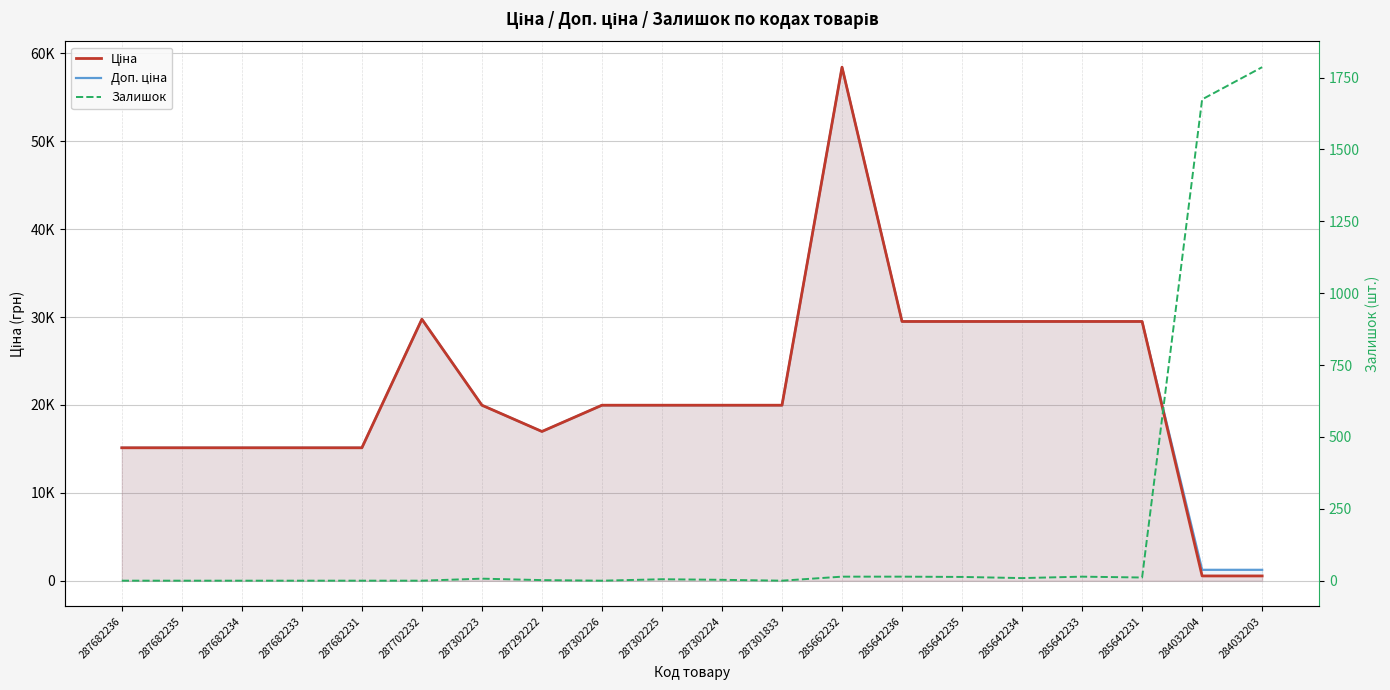

How many intersections are there between Ціна and Залишок?

1